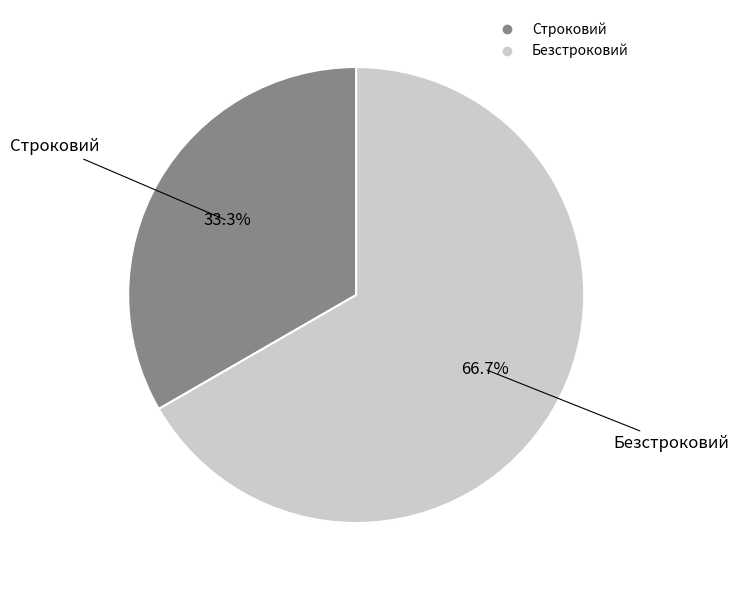

To the nearest percent, what portion does Безстроковий represent?

67%